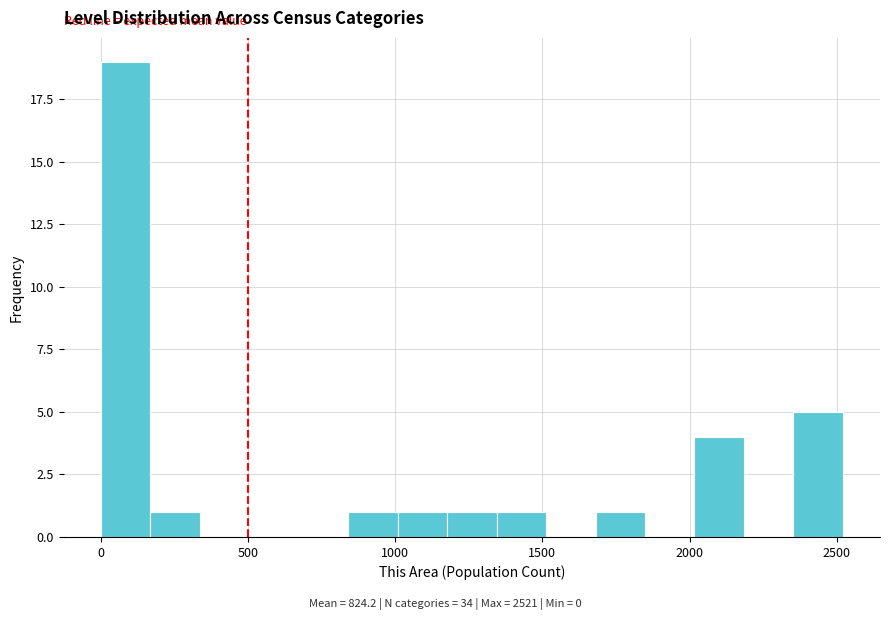

Around what value on the x-axis is the tallest bar? Give the approximate position of its centre, as read against the axis.

100